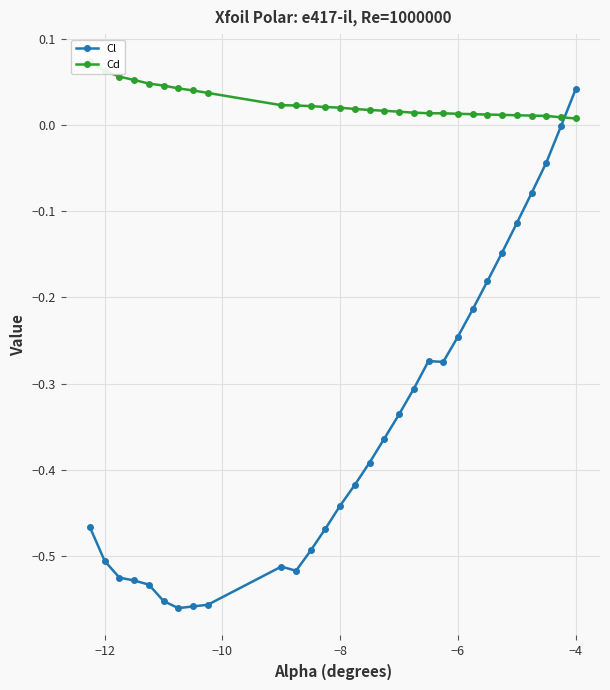

True or false: Cl has more than 0 points higher than both neighbors.

True